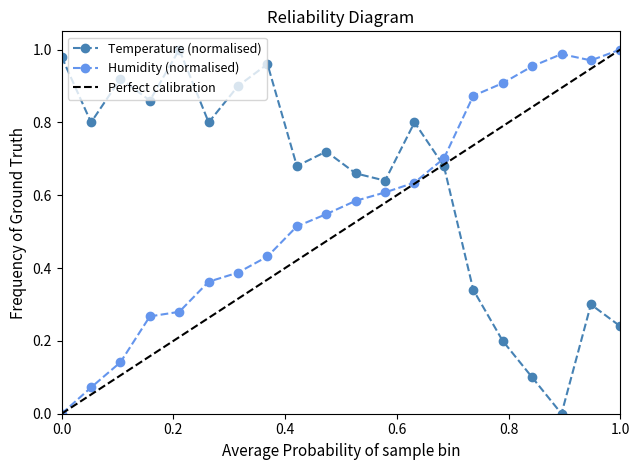

How many interior local peaks does the Temperature (normalised) series have?

6